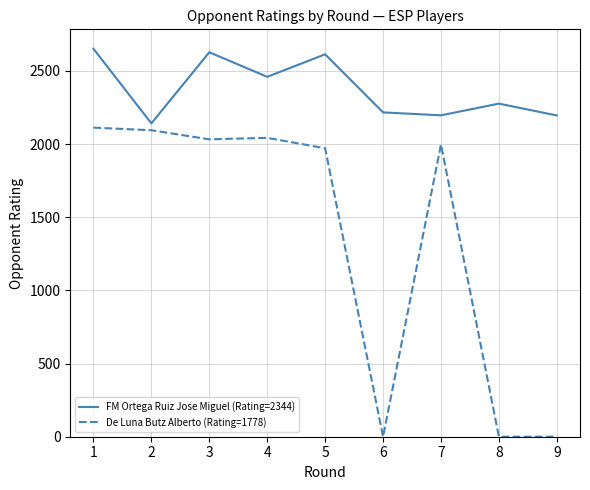

What is the greatest value displayed?

2651